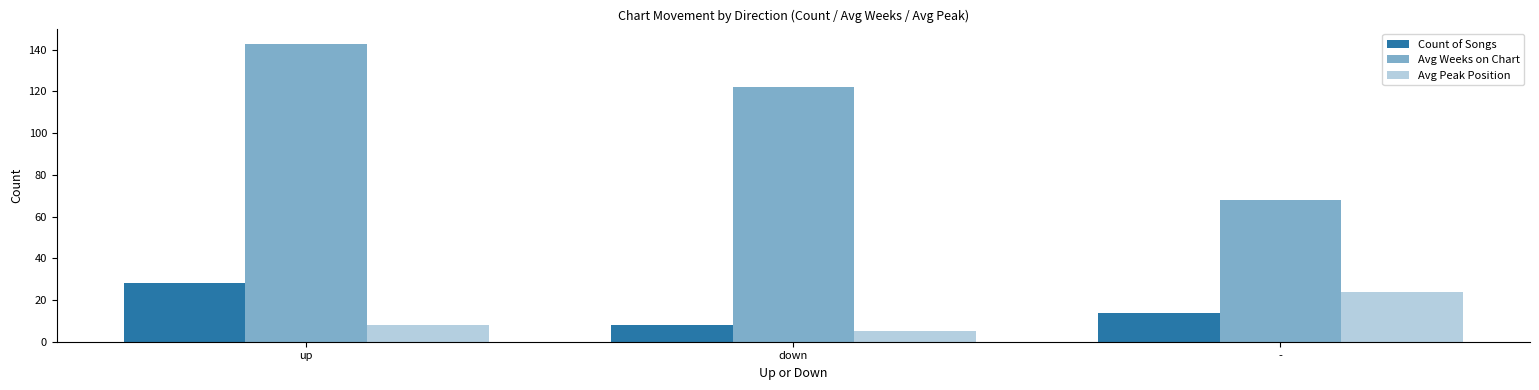

How many bars are there in each group?

3